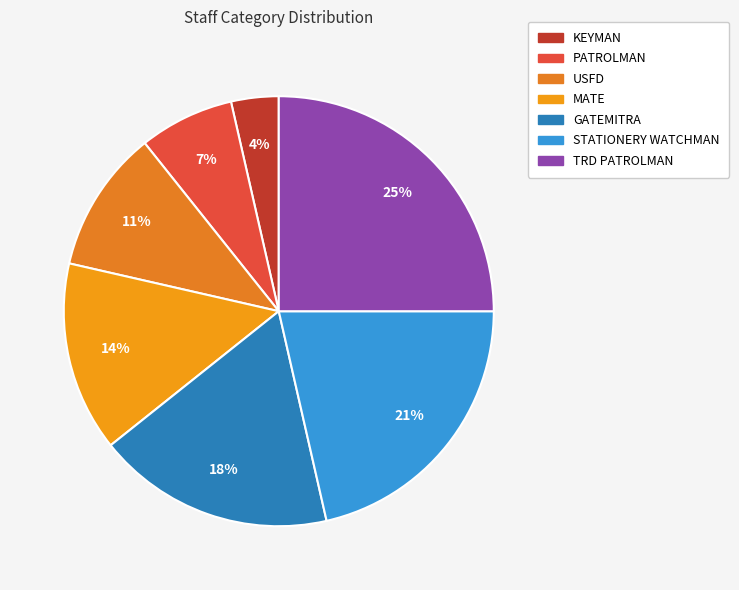

How many segments does this pie chart have?

7